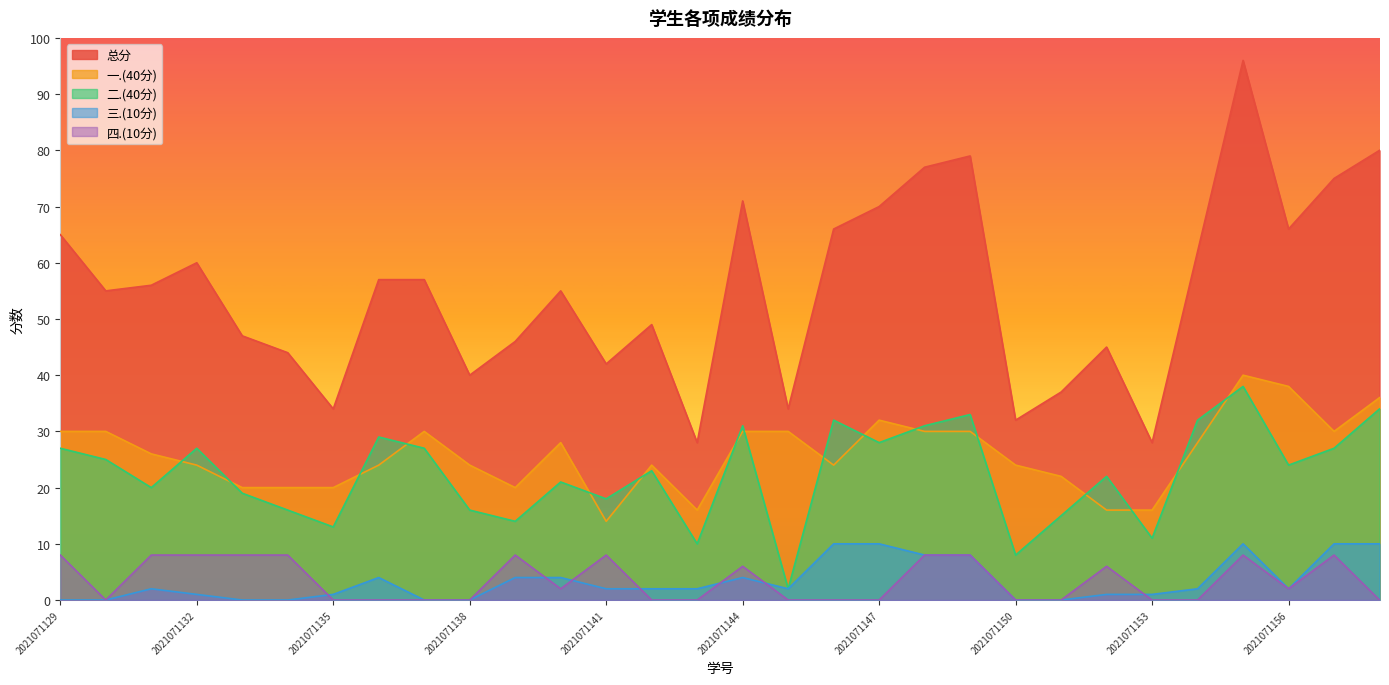

At which label is 一.(40分) closest to 27?

2021071131